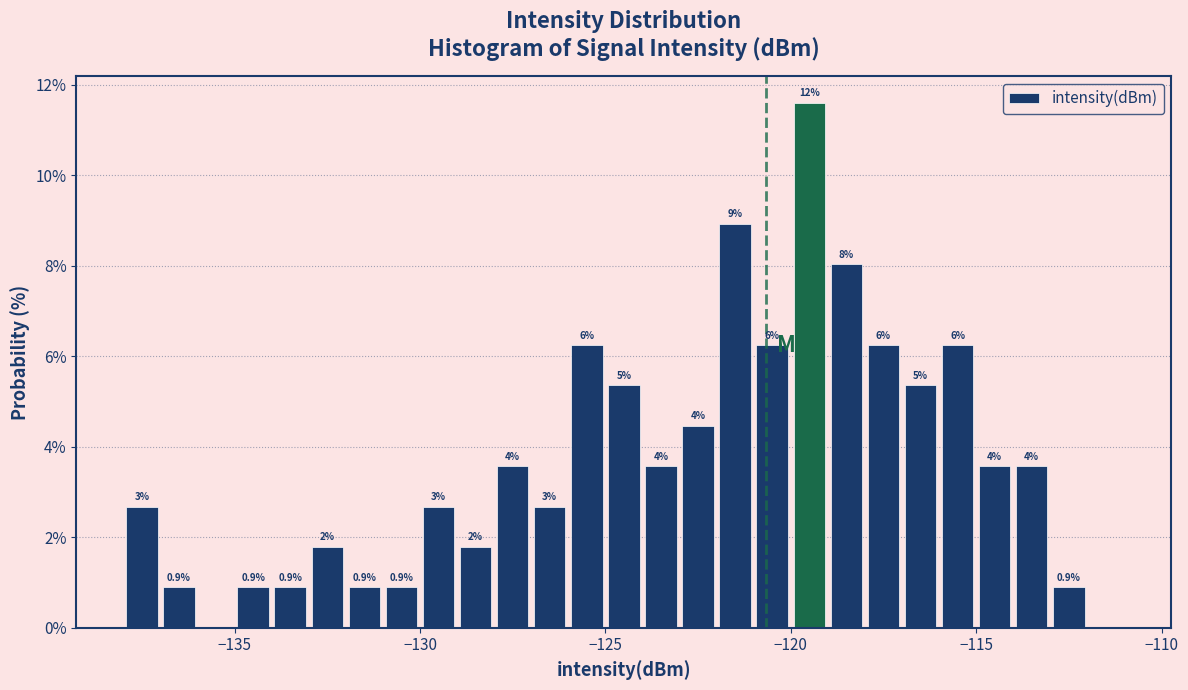

Read against the x-axis, roughly where is the centre of the tallest bar?

-119.5